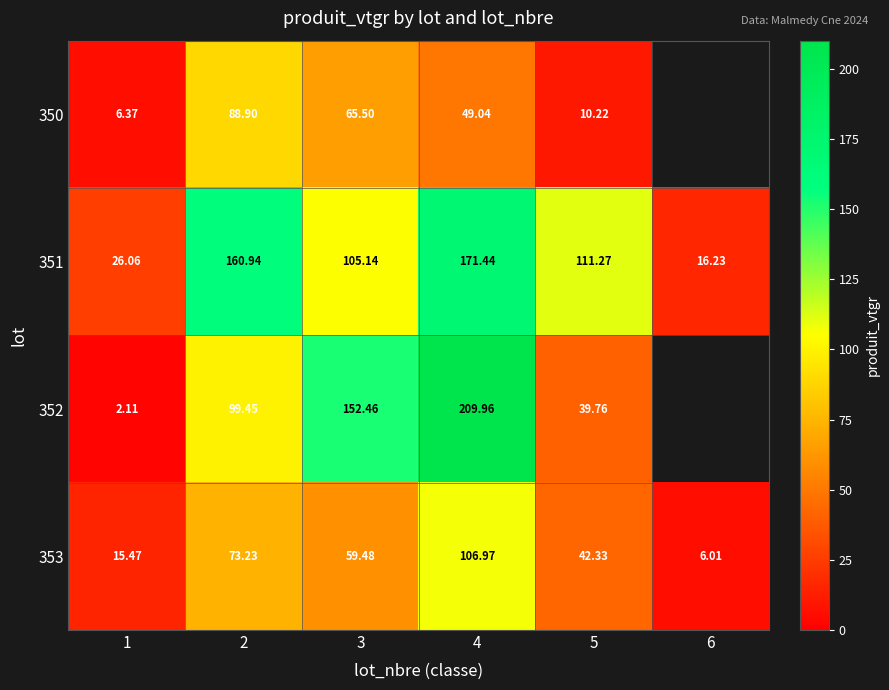

What is the difference between the maximum and minimum values in the 351 series?

155.2